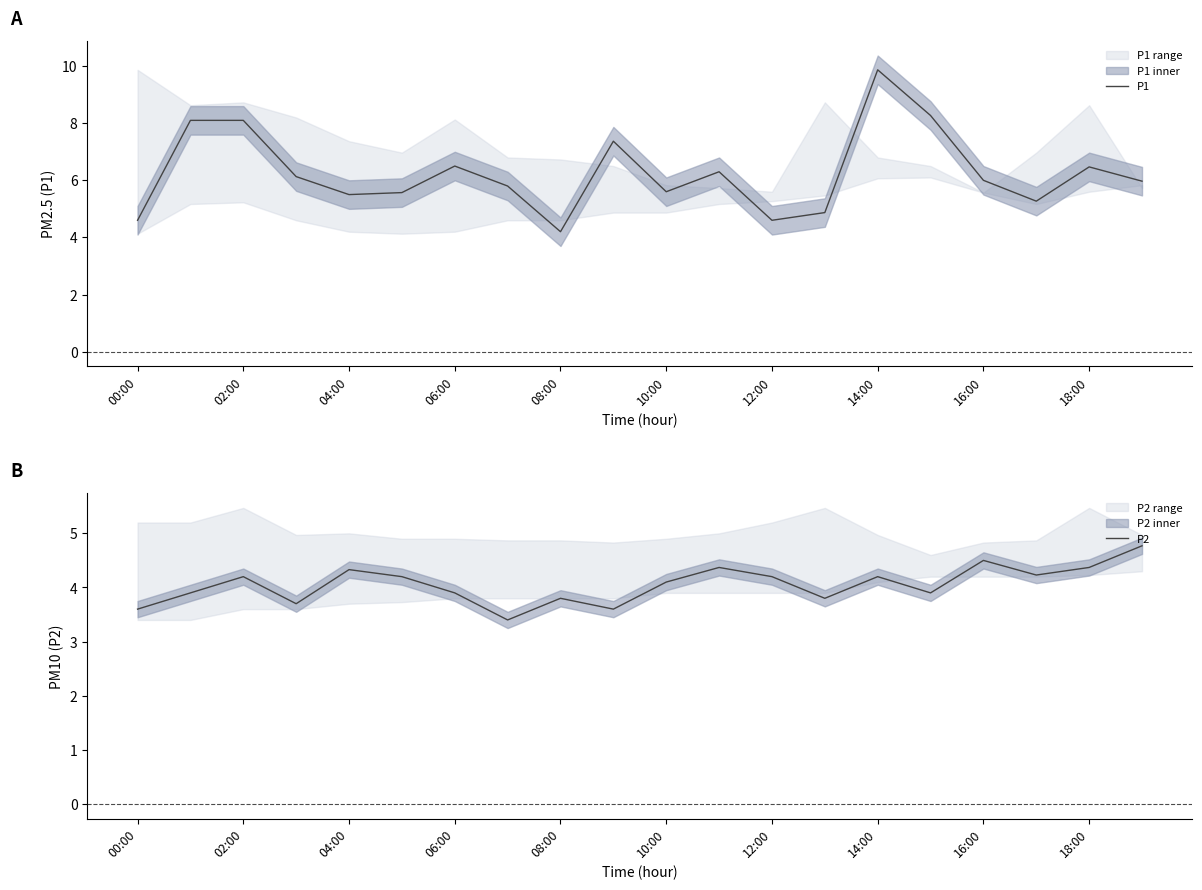

True or false: P2 and P1 intersect in this chart.

False